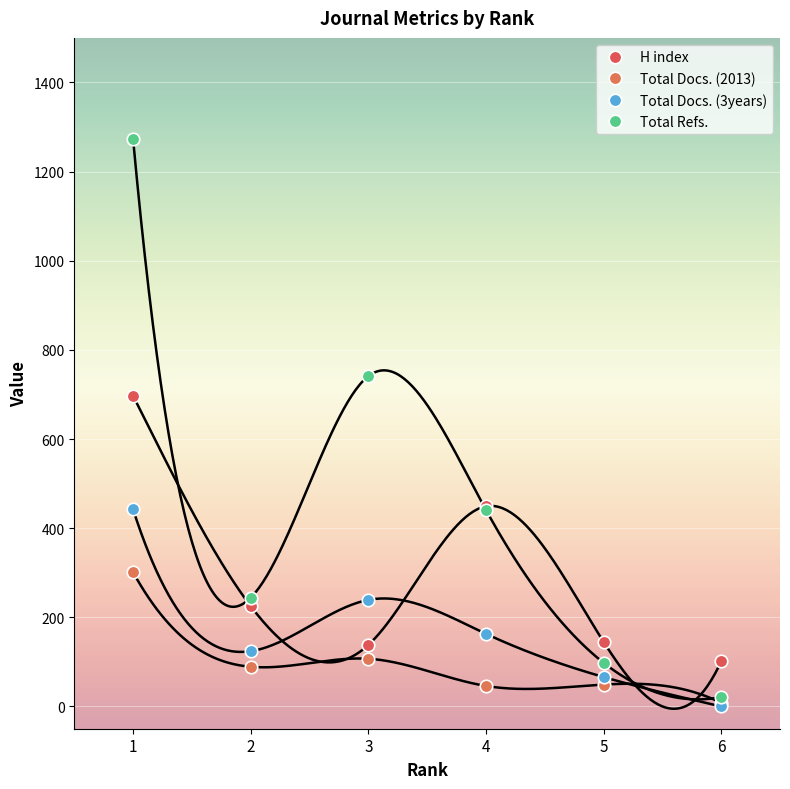

Is it true that Total Refs. equals 21 at 6?

True